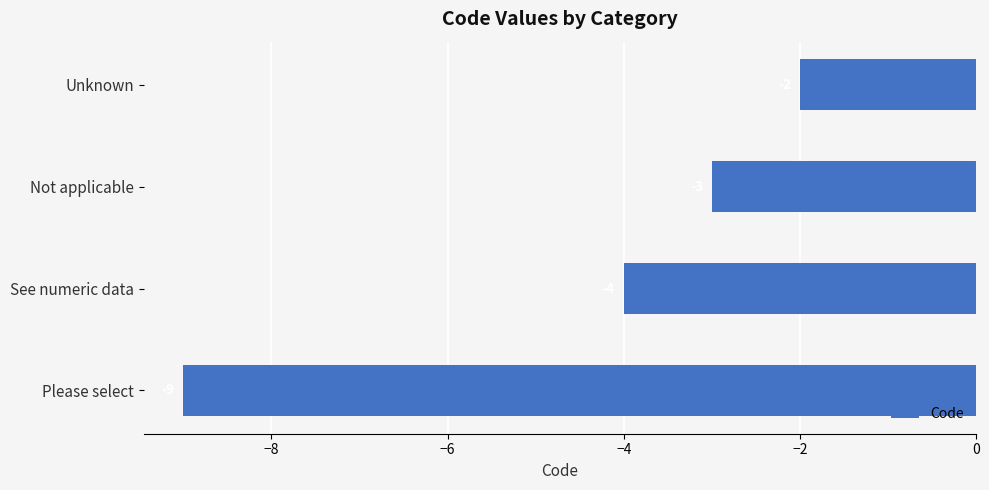

The chart shows a value of -3 at Not applicable. True or false?

True